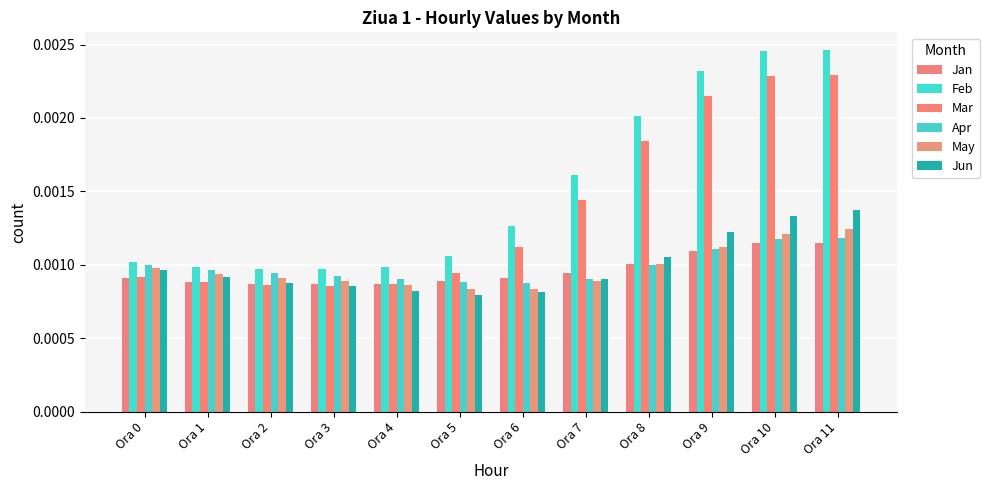

What are all the series names shown in the legend?

Jan, Feb, Mar, Apr, May, Jun